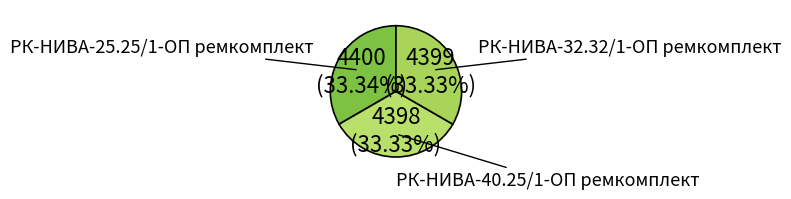

Does РК-НИВА-40.25/1-ОП ремкомплект represent more than half of the total?

No